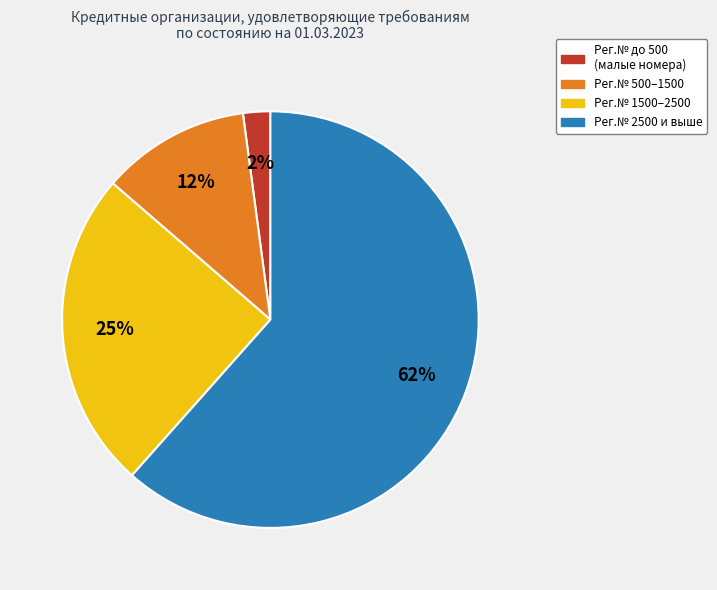

To the nearest percent, what is the average slice percentage?

25%